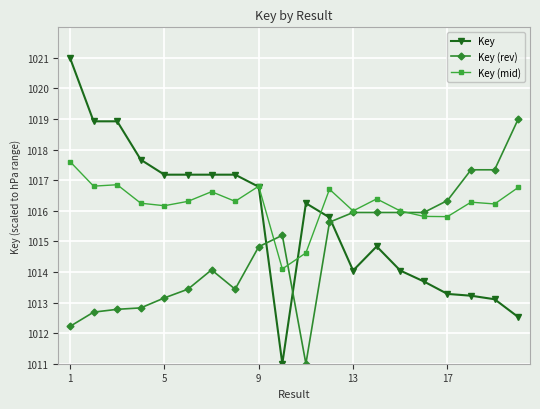

Is this an area chart (filled region under the line)?

No